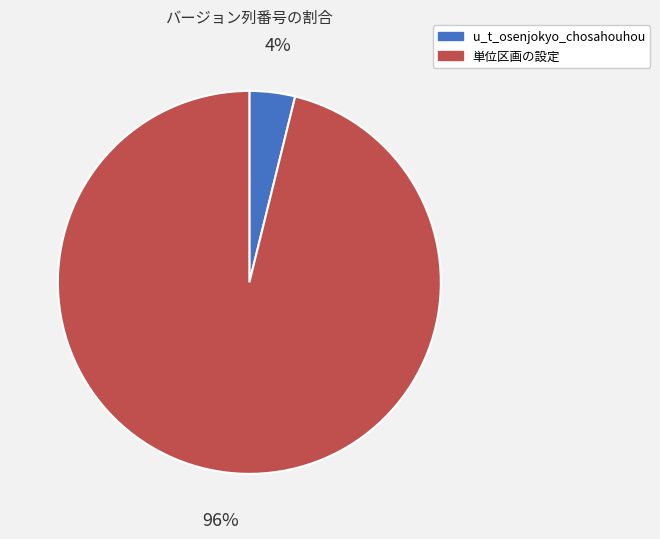

What percentage is the 単位区画の設定 slice, to the nearest percent?

96%